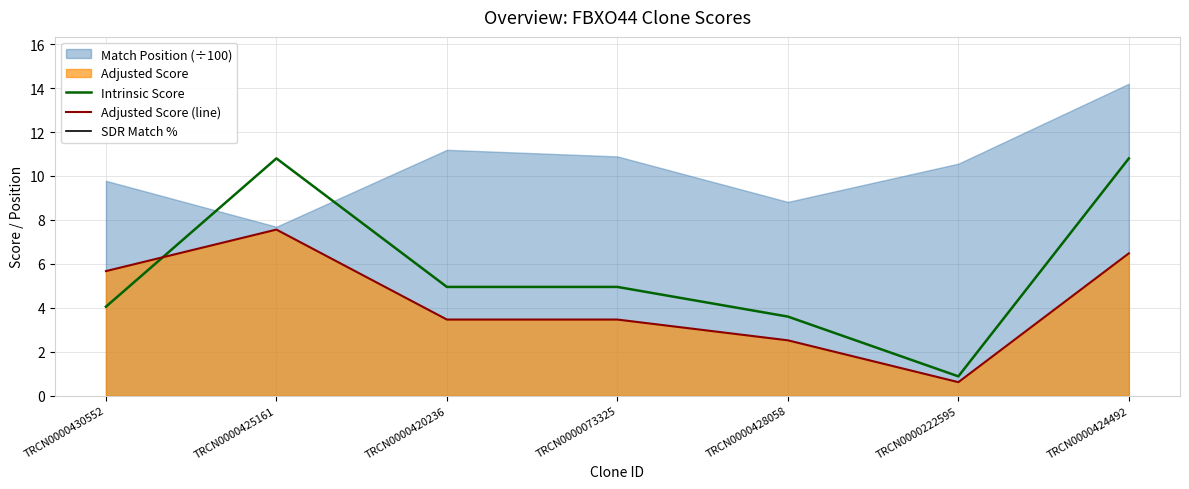

Which series has the largest range (max minus min)?

Intrinsic Score